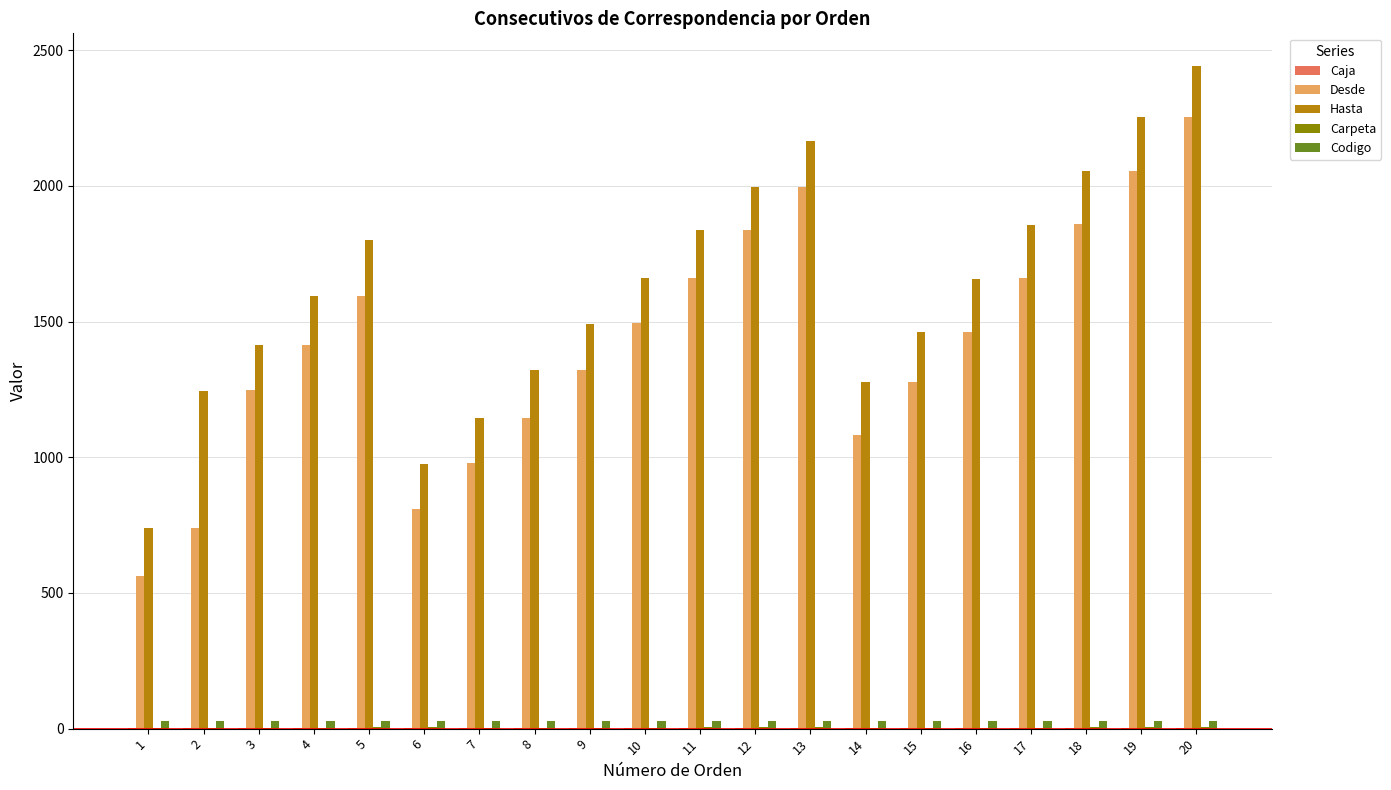

At which category is the sum across all series the highest?

20